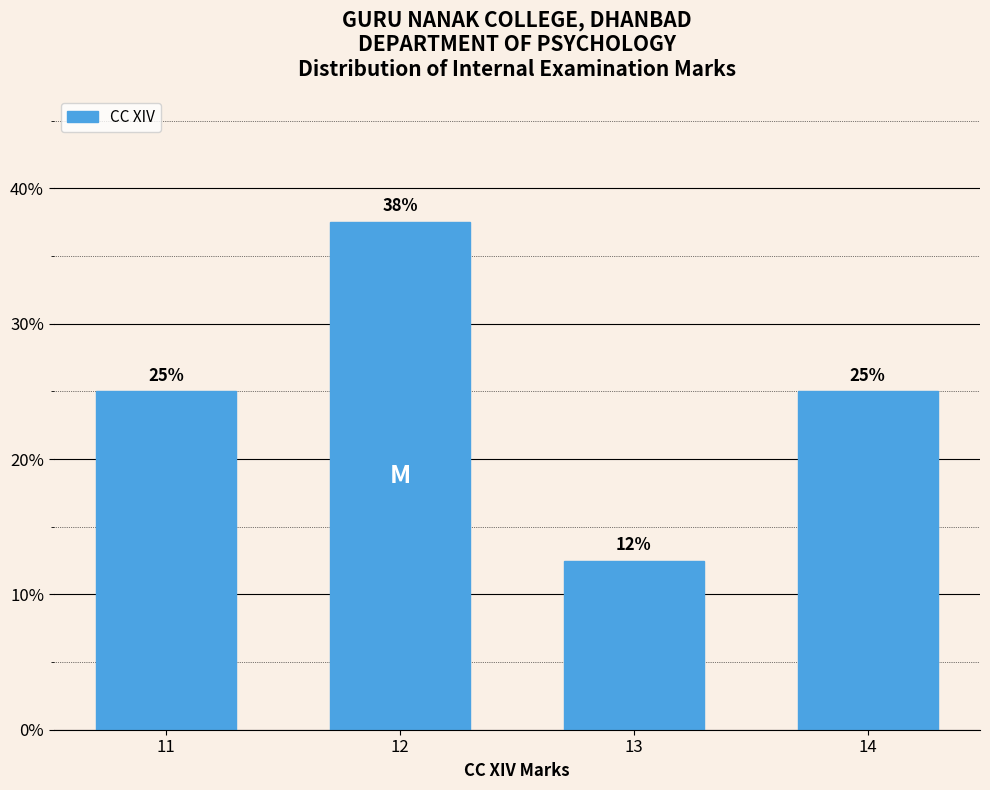

The chart shows a value of 25.0 at 14. True or false?

True